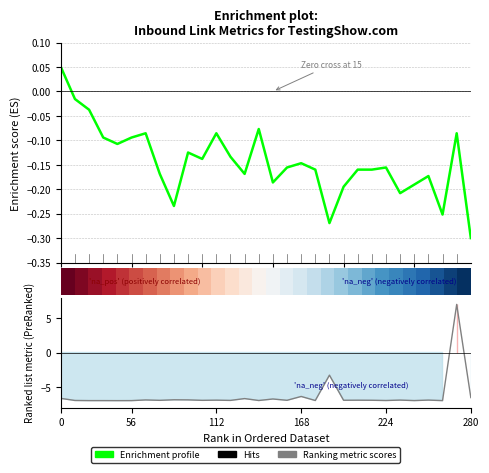

At which category does Ranking metric scores reach its first local valley?

20